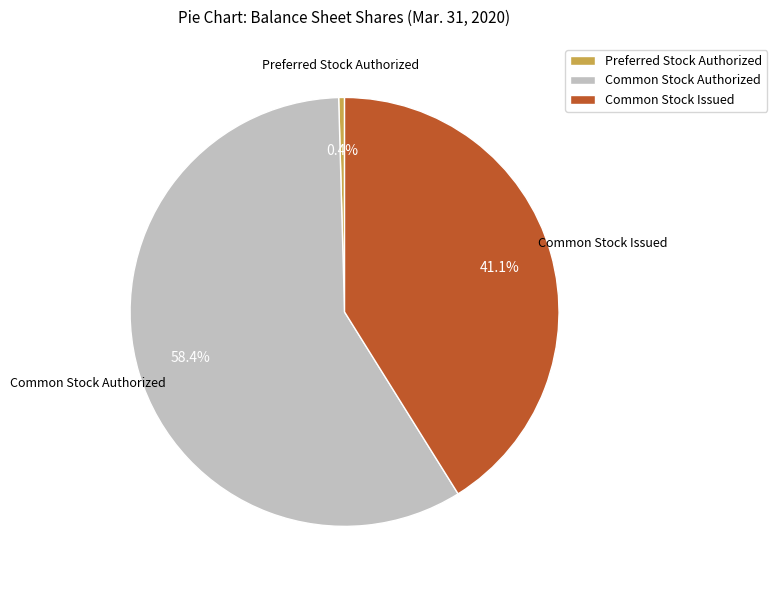

Is the sum of Common Stock Authorized and Preferred Stock Authorized greater than half?

Yes